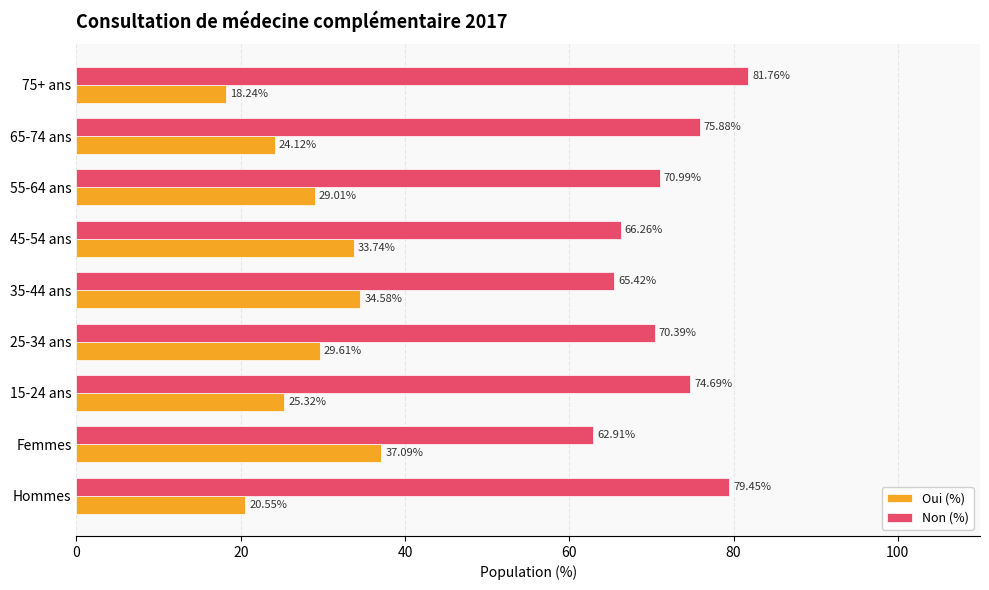

What is the average value of the Non (%) series?

72.0